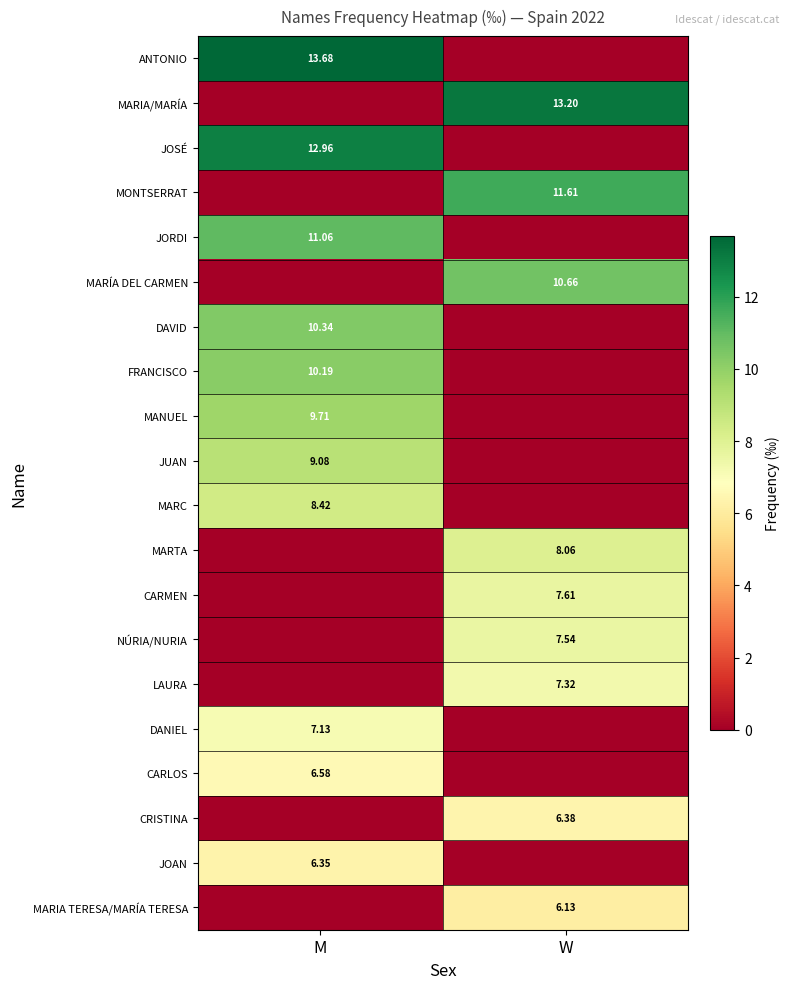

Is the value of MANUEL at M greater than the value of DAVID at M?

No